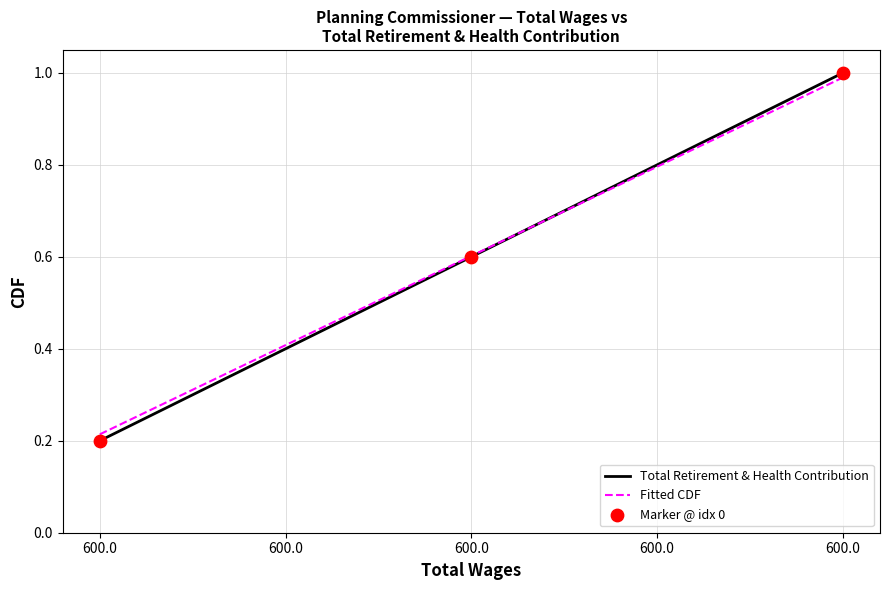

At which category is the sum across all series the highest?

600.0